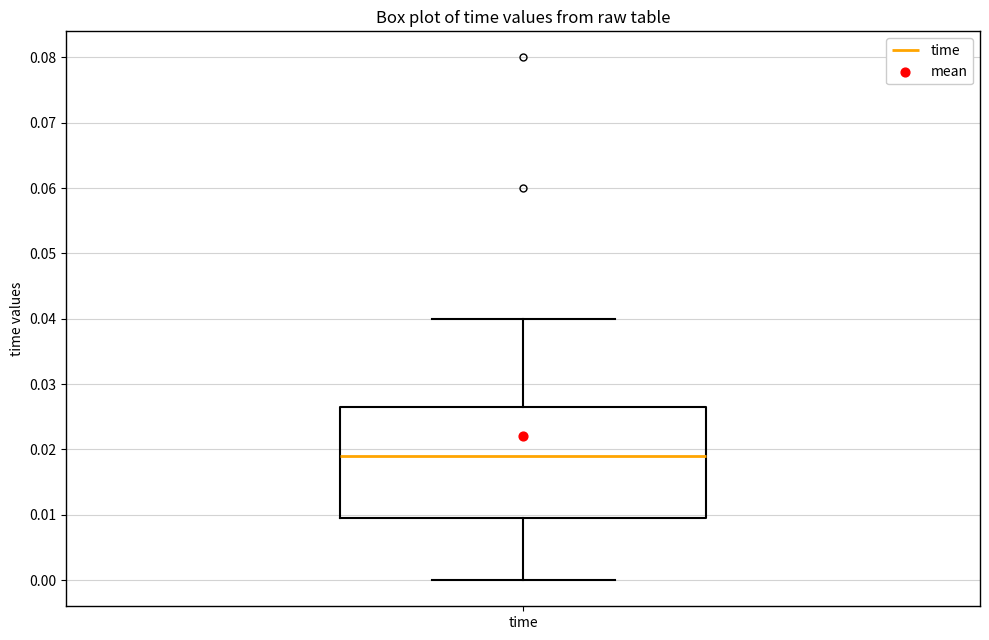

Read this box plot against the y-axis: the position of the median line, the range covered by the box, and the ends of both whiskers. The values are not printed on the chart, so give them approximately, as read against the axis.

median 0.019, box 0.010 to 0.027, whiskers 0.000 to 0.040